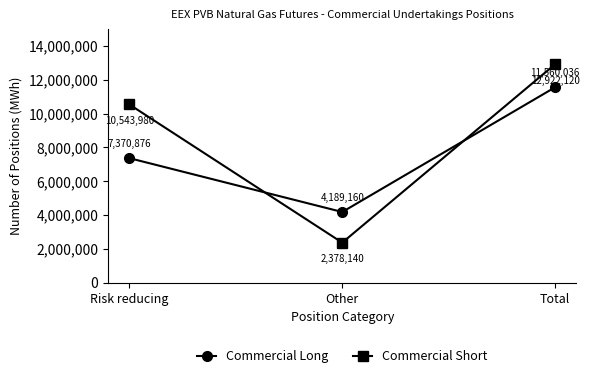

List the labels in order of Commercial Short value, largest first.

Total, Risk reducing, Other